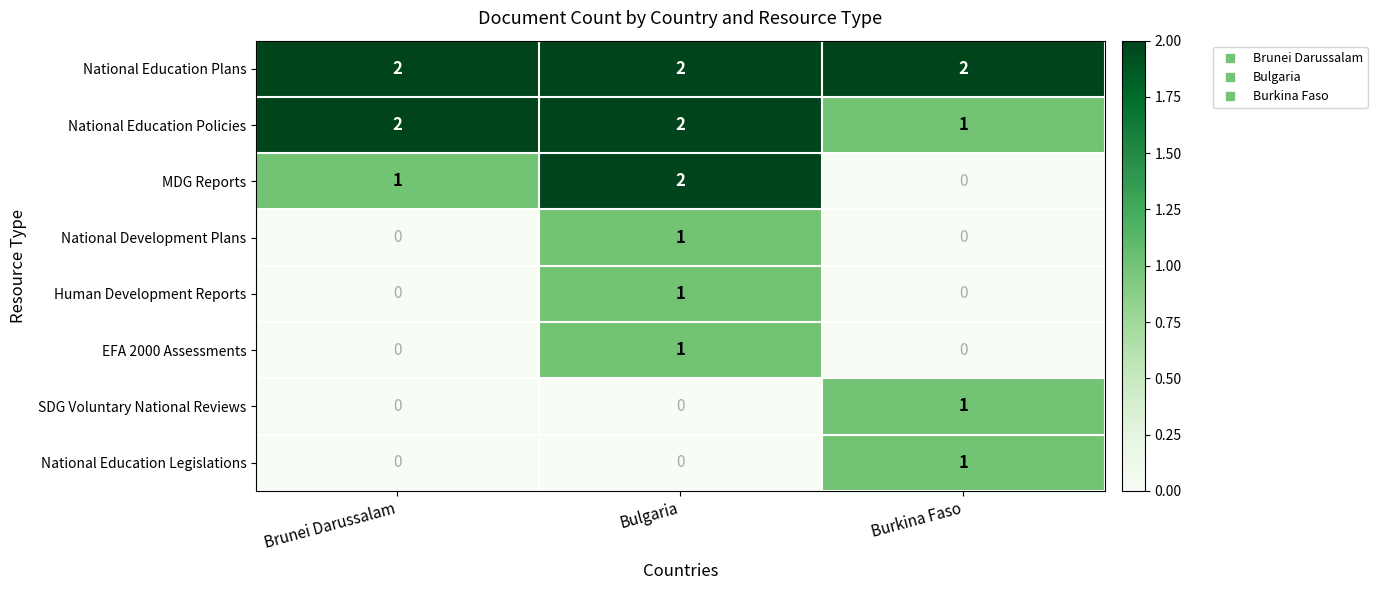

At which category is the sum across all series the highest?

Bulgaria